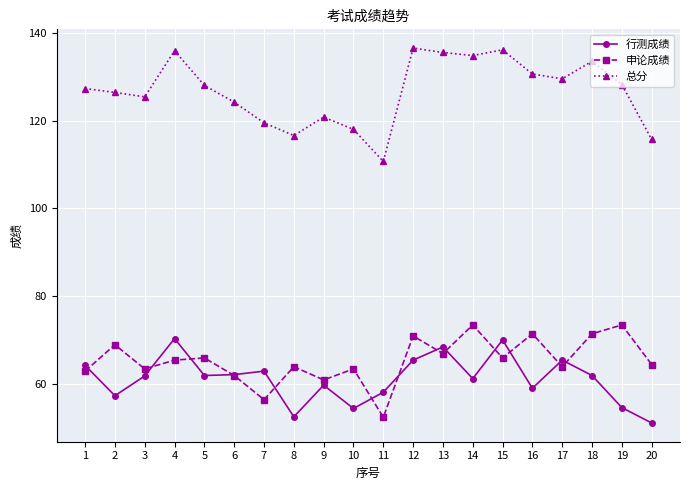

True or false: 总分 has a value of 167.9 at 6.

False